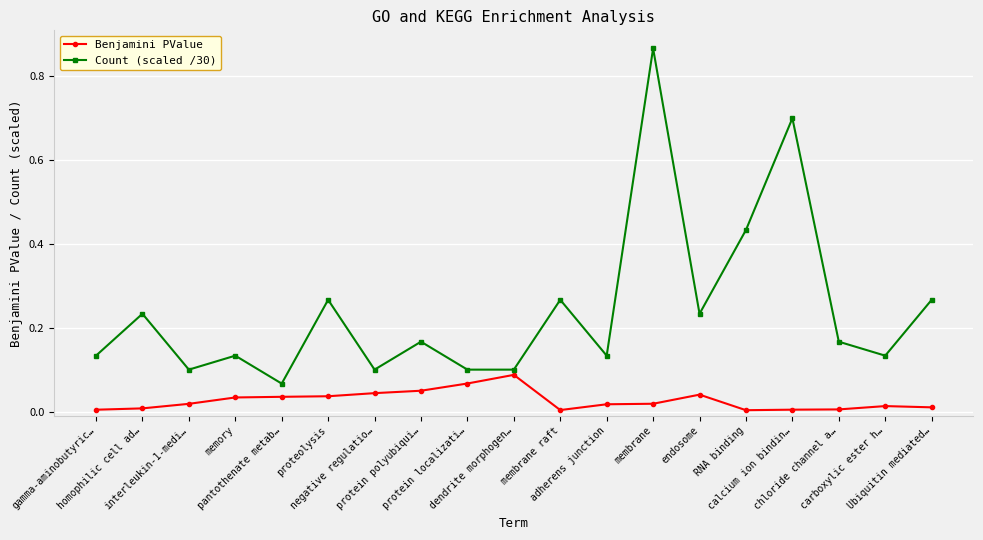

Which series has the widest spread of values?

Count (scaled /30)